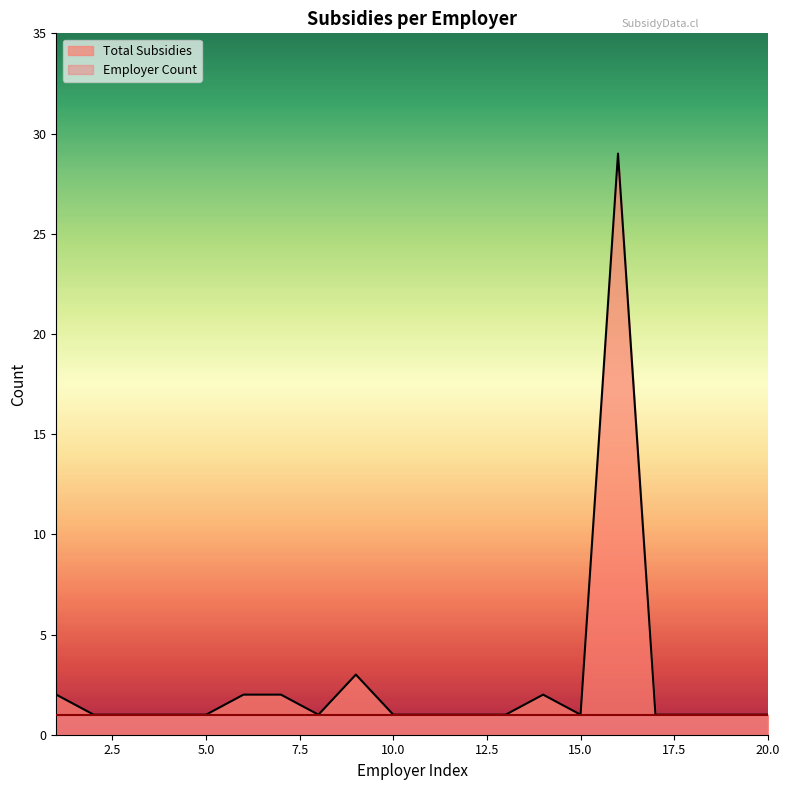

Which label corresponds to the largest value in the chart?

16